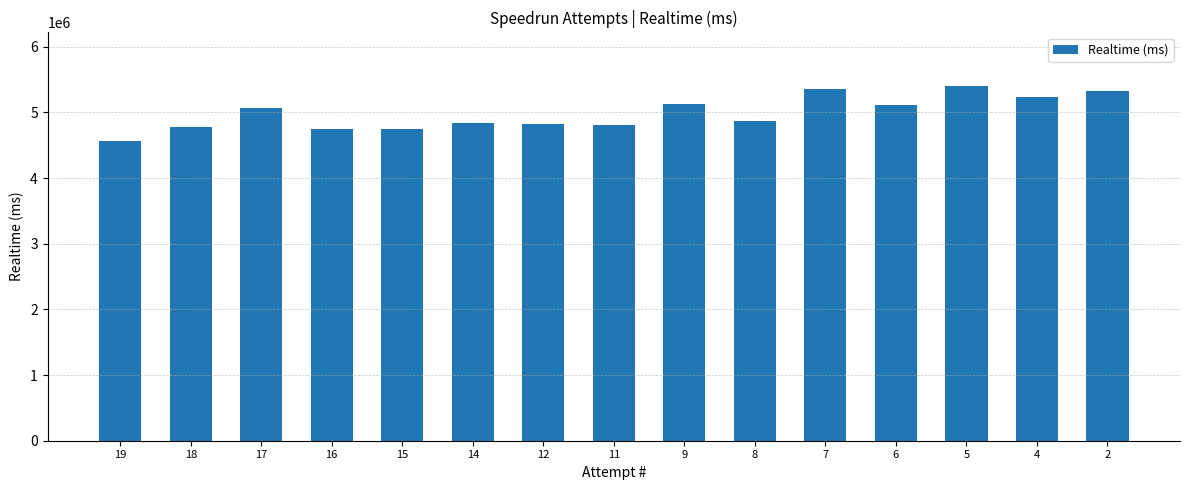

Where is the data nearest to the value 4988047?

17